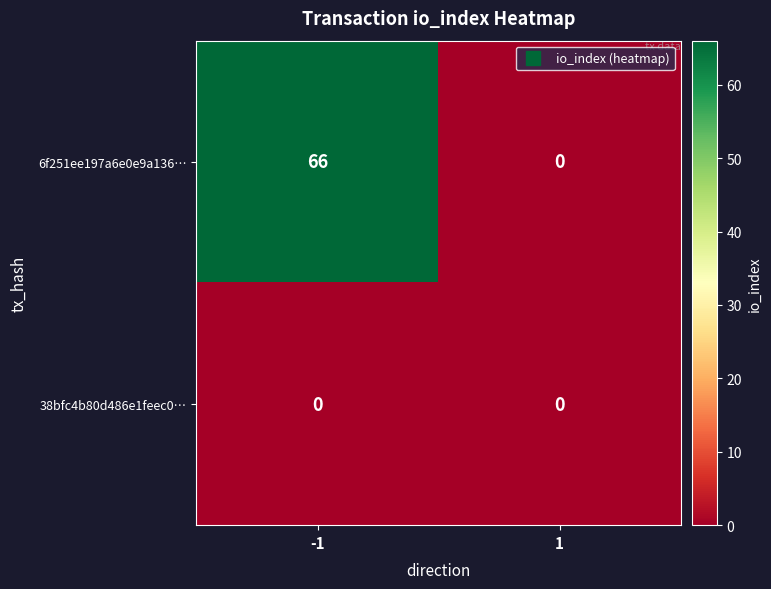

Rank the series by their maximum value, from lowest to highest.

38bfc4b80d486e1feec0…, 6f251ee197a6e0e9a136…